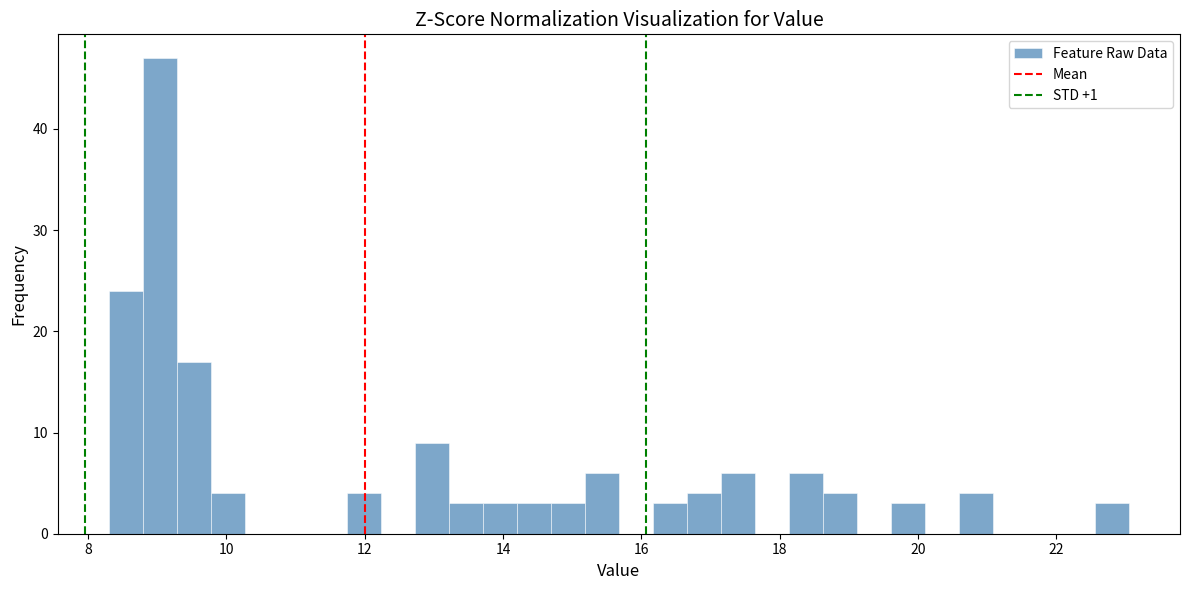

Around what value on the x-axis is the tallest bar? Give the approximate position of its centre, as read against the axis.

9.0